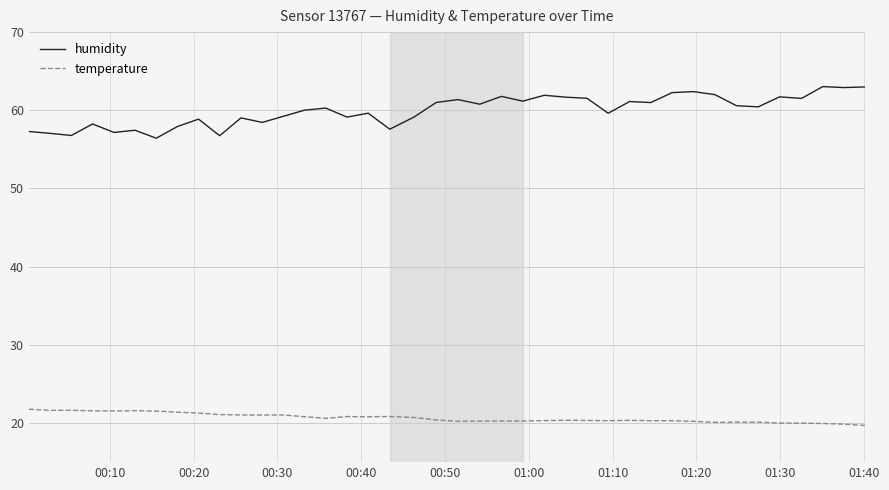

What is the difference between the maximum and minimum values in the temperature series?

2.1